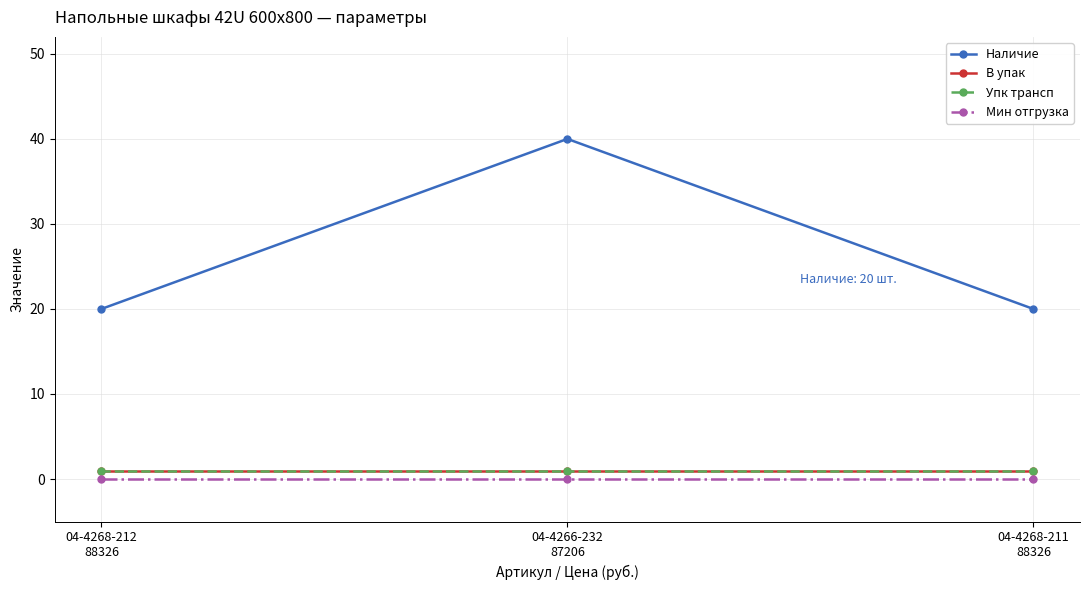

Reading left to right, list all the values displayed in this chart.

Наличие: 04-4268-212
88326=20	04-4266-232
87206=40	04-4268-211
88326=20
В упак: 04-4268-212
88326=1	04-4266-232
87206=1	04-4268-211
88326=1
Упк трансп: 04-4268-212
88326=1	04-4266-232
87206=1	04-4268-211
88326=1
Мин отгрузка: 04-4268-212
88326=0	04-4266-232
87206=0	04-4268-211
88326=0